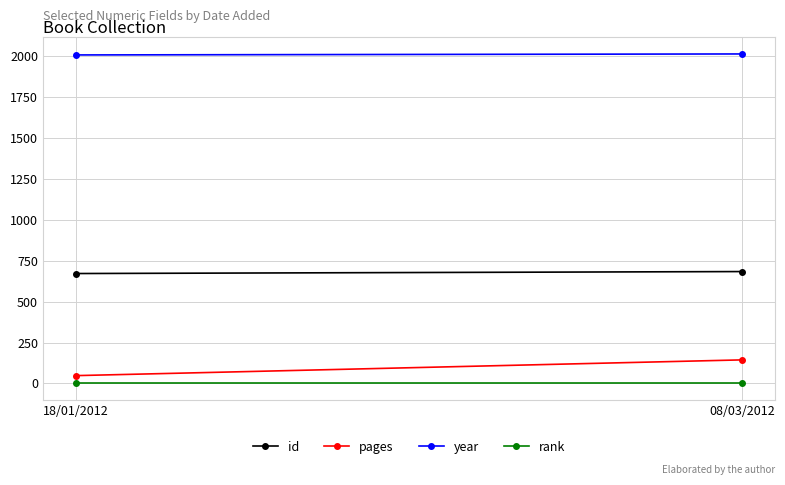

What is the value of the pages point at the 1st from the left?

48